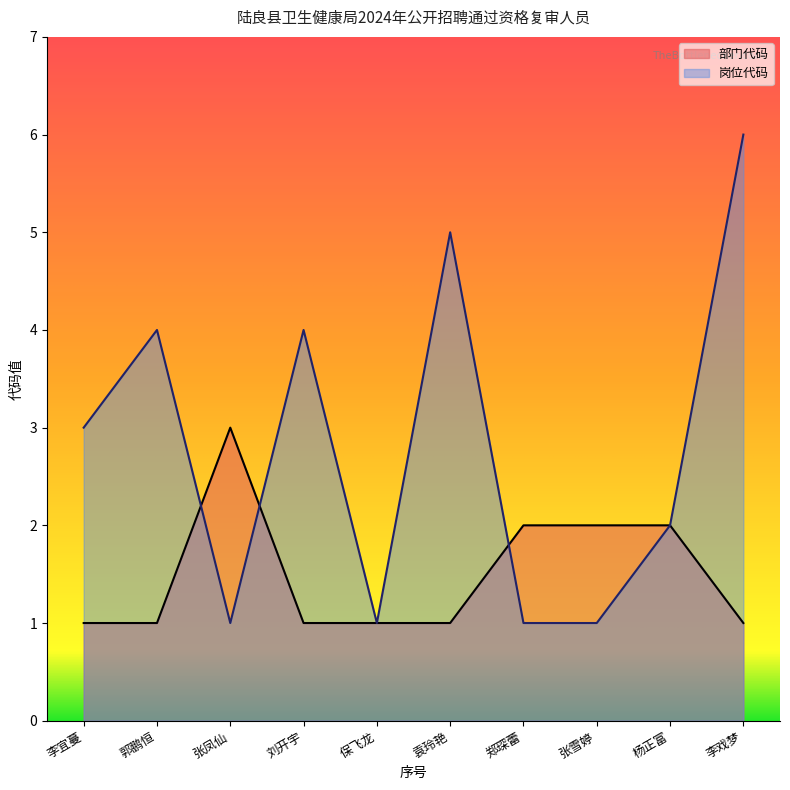

What position from the left is 袁玲艳?

6